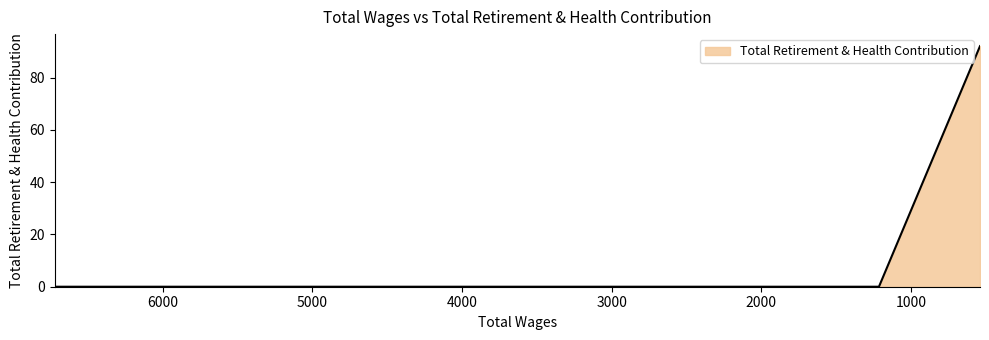

Reading left to right, what are all the values shown in this chart?

6720.0=0	3840.0=0	1680.0=0	1523.0=0	1215.0=0	540.0=92